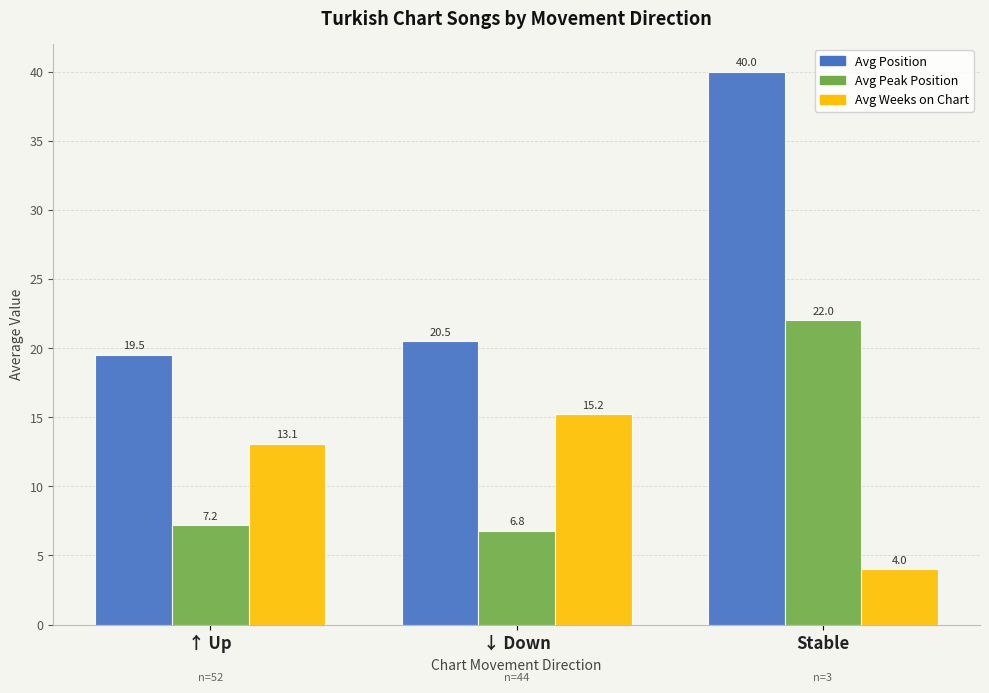

How many series are shown in this chart?

3